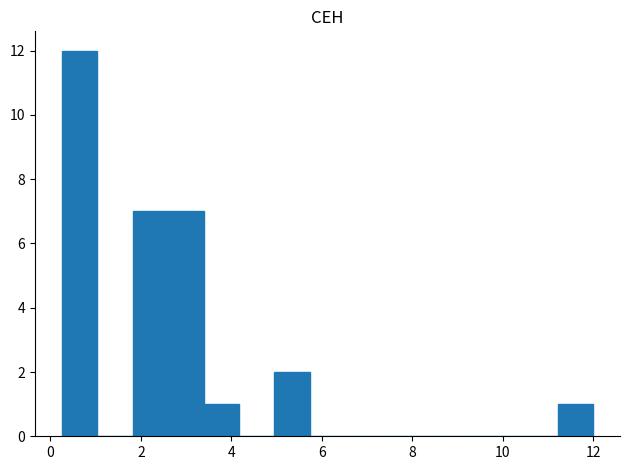

Around what value on the x-axis is the tallest bar? Give the approximate position of its centre, as read against the axis.

0.6